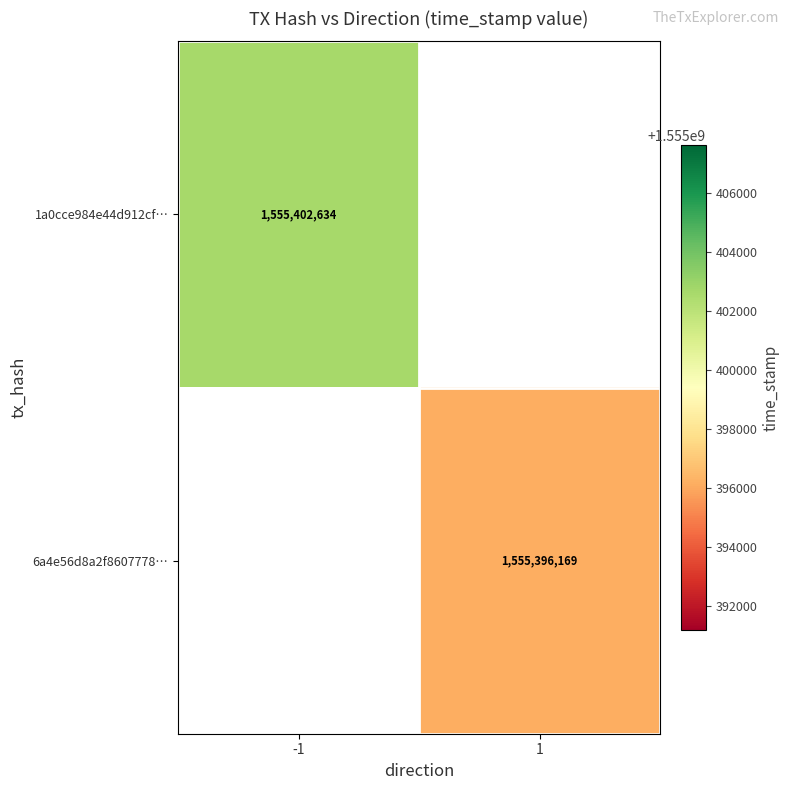

What is the smallest value displayed?

1555396169.0